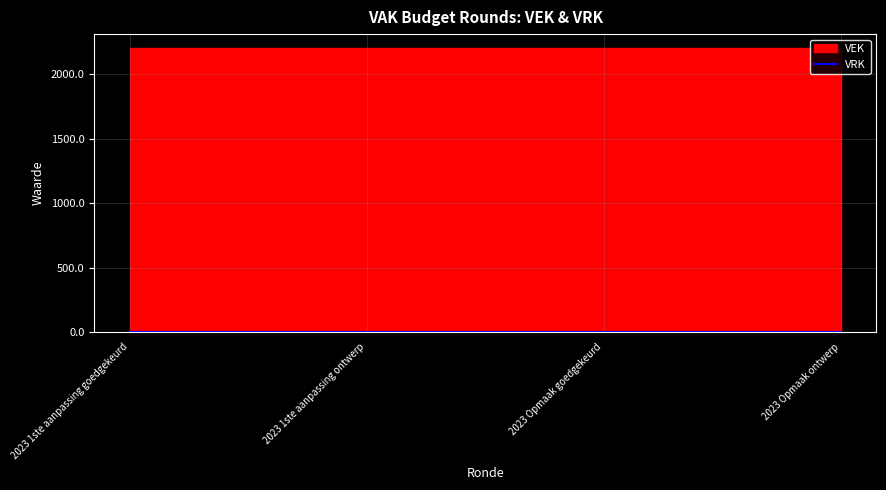

List the series in order of their peak value, lowest first.

VRK, VEK